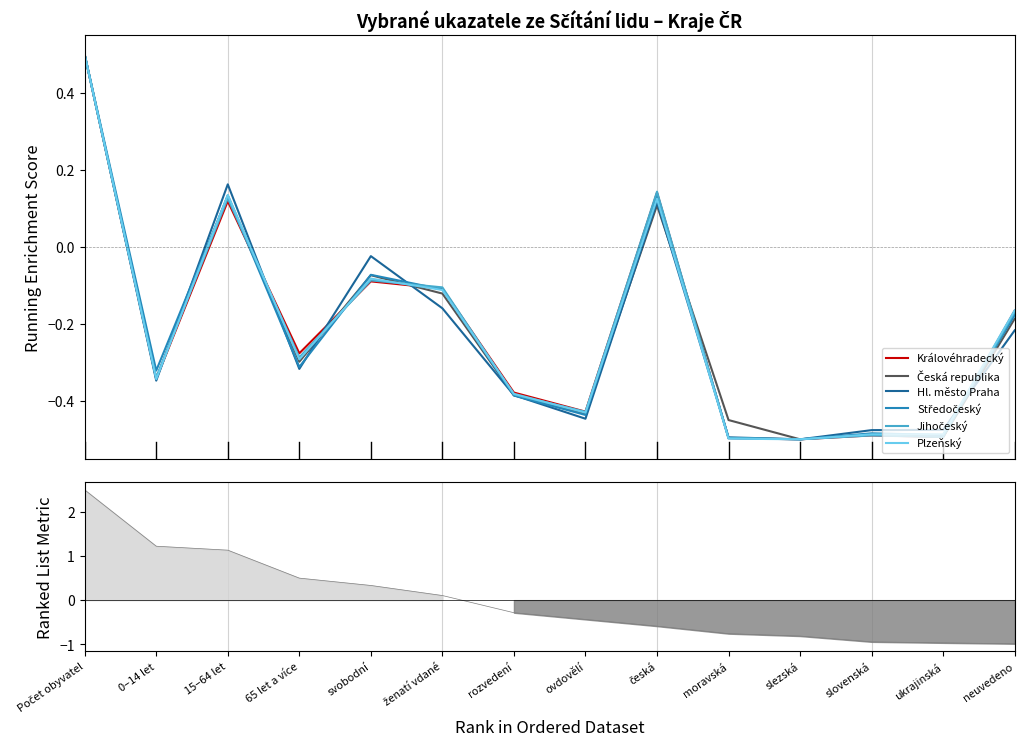

How many interior local valleys does the Středočeský series have?

5